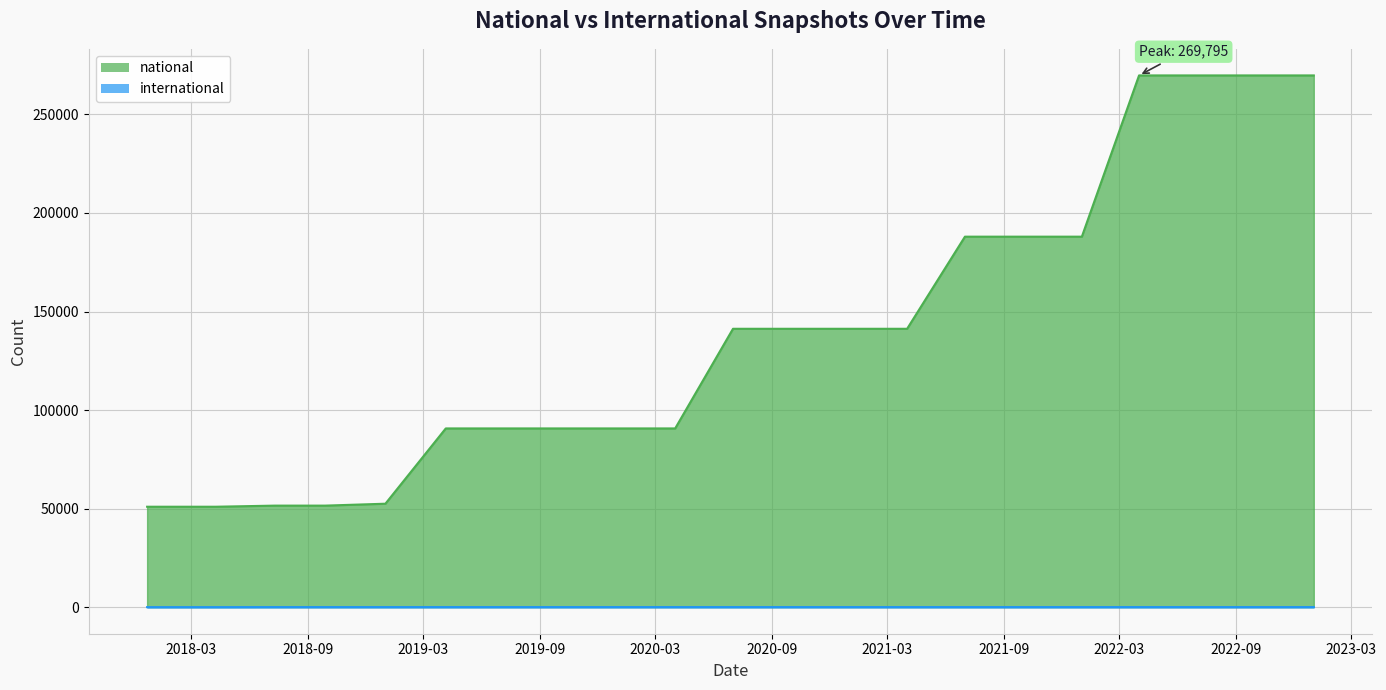

Is it true that national equals 120606 at 2020-01-01?

False